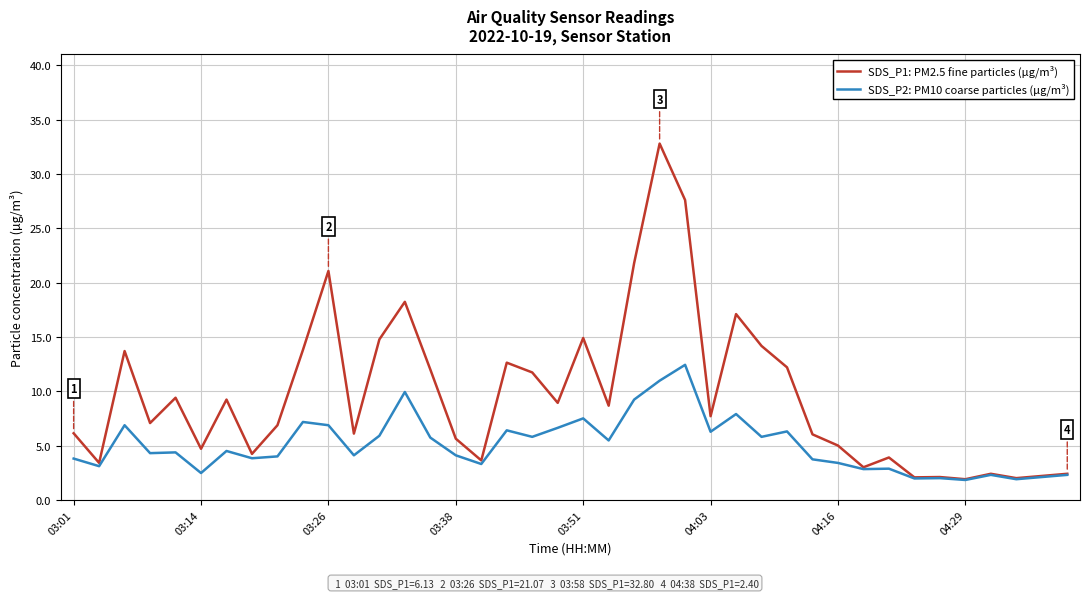

What is the lowest value of the SDS_P1: PM2.5 fine particles (µg/m³) series?

1.9